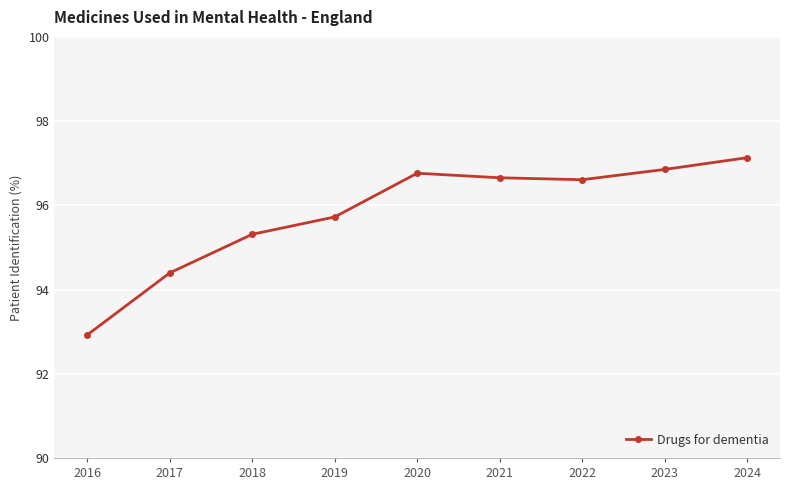

How many interior local peaks (higher than both neighbors) does the data have?

1